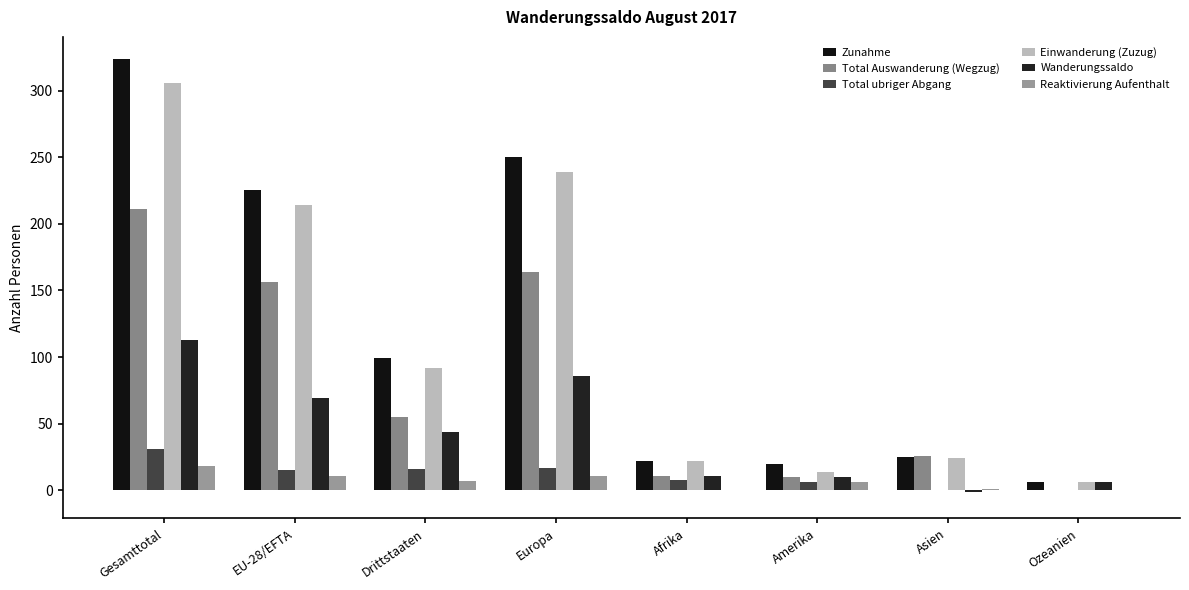

Are the bars grouped side by side (vs. stacked)?

Yes